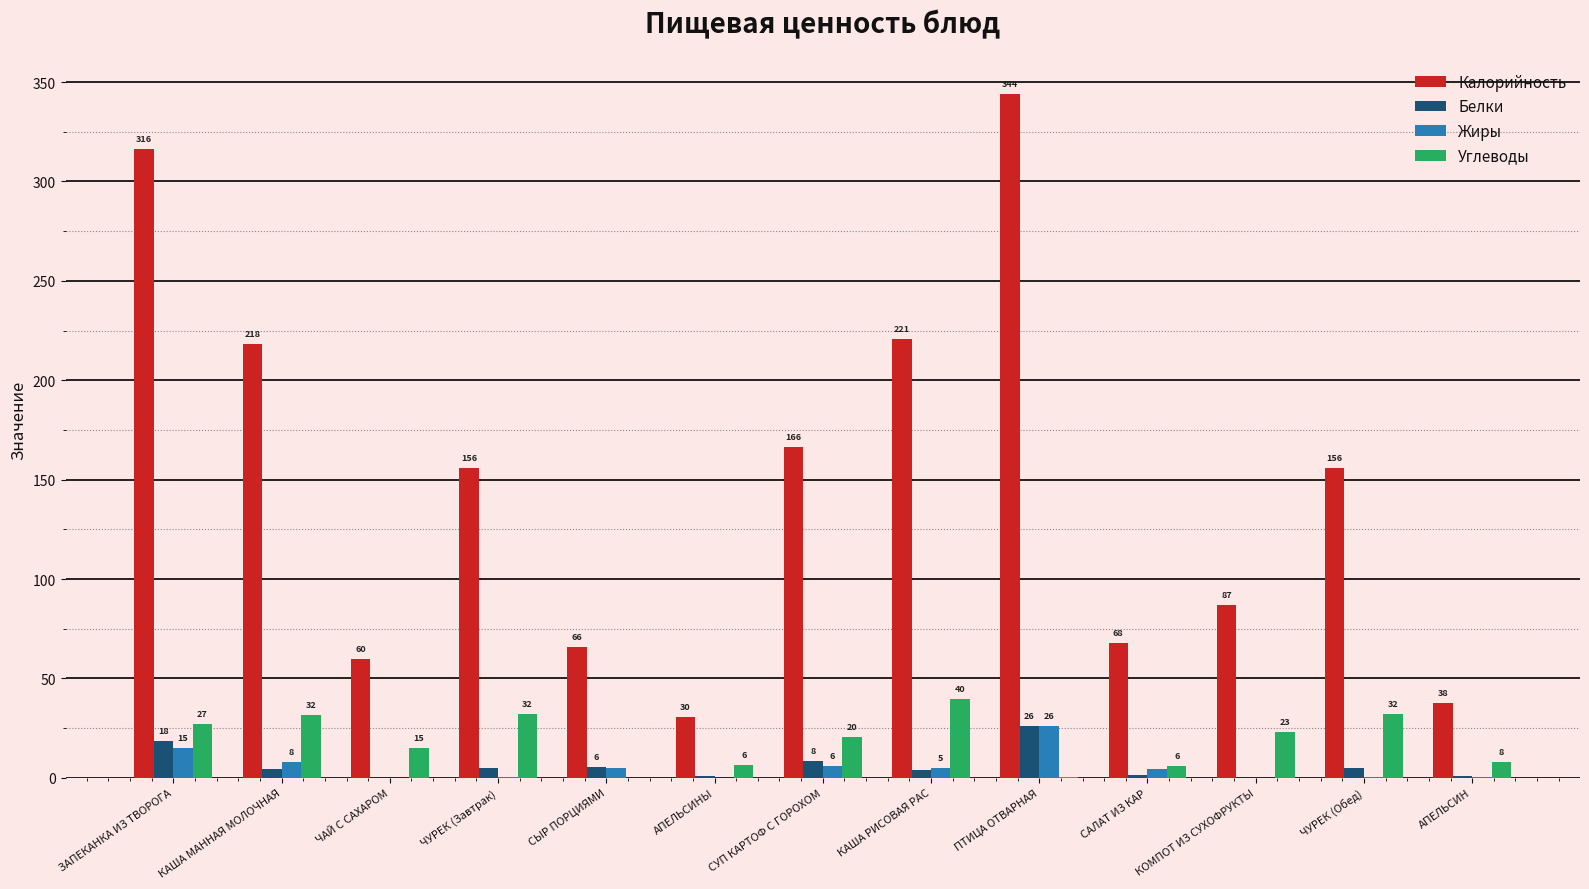

What is the greatest value displayed?

343.9